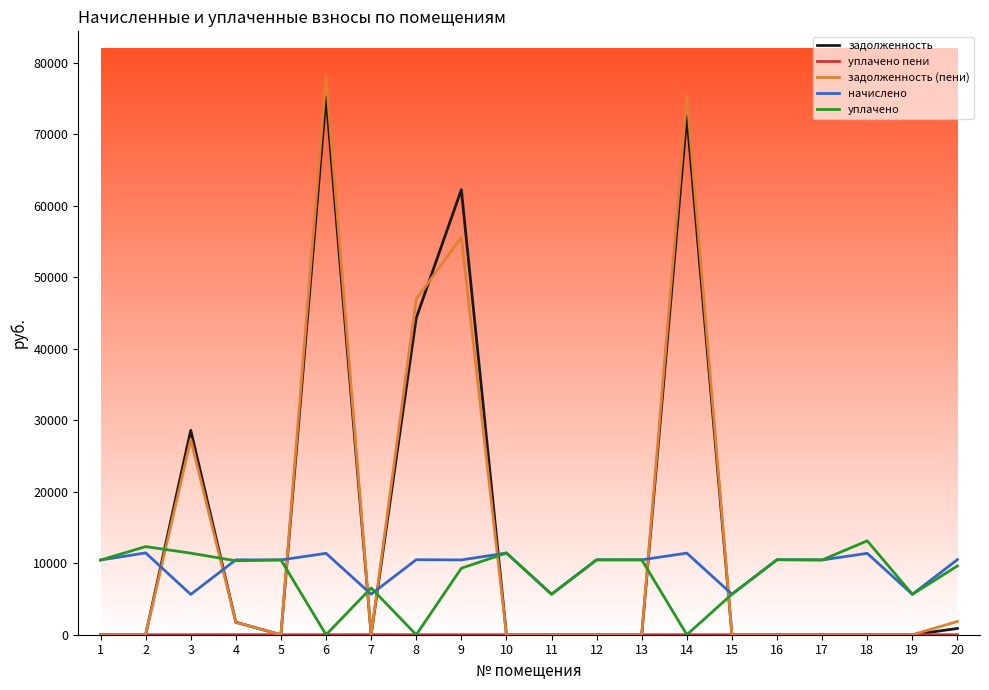

The value of задолженность at 2 is 0.0. True or false?

True